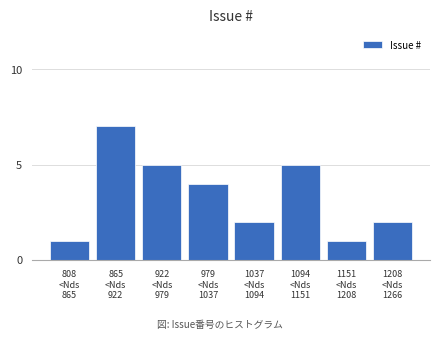

Reading left to right, extract all data points from this chart.

1	7	5	4	2	5	1	2